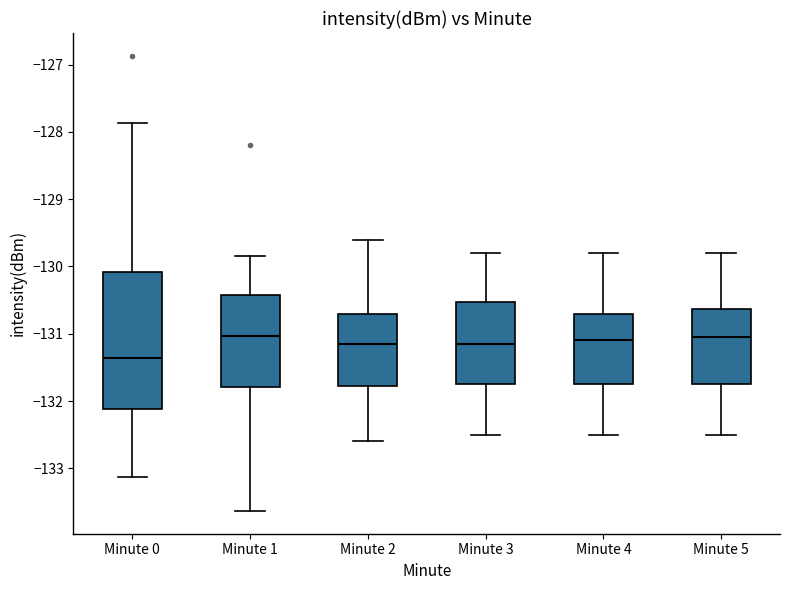

Reading left to right, transcribe this box plot: for each box, give where its median line is, the range the box spans, and where its two whiskers end, as read against the y-axis. The values are not printed on the chart, so give them approximately, as read against the axis.

Minute 0: median -131.4, box -132.1 to -130.1, whiskers -133.1 to -127.9
Minute 1: median -131.0, box -131.8 to -130.4, whiskers -133.6 to -129.8
Minute 2: median -131.1, box -131.8 to -130.7, whiskers -132.6 to -129.6
Minute 3: median -131.1, box -131.7 to -130.5, whiskers -132.5 to -129.8
Minute 4: median -131.1, box -131.7 to -130.7, whiskers -132.5 to -129.8
Minute 5: median -131.0, box -131.7 to -130.6, whiskers -132.5 to -129.8